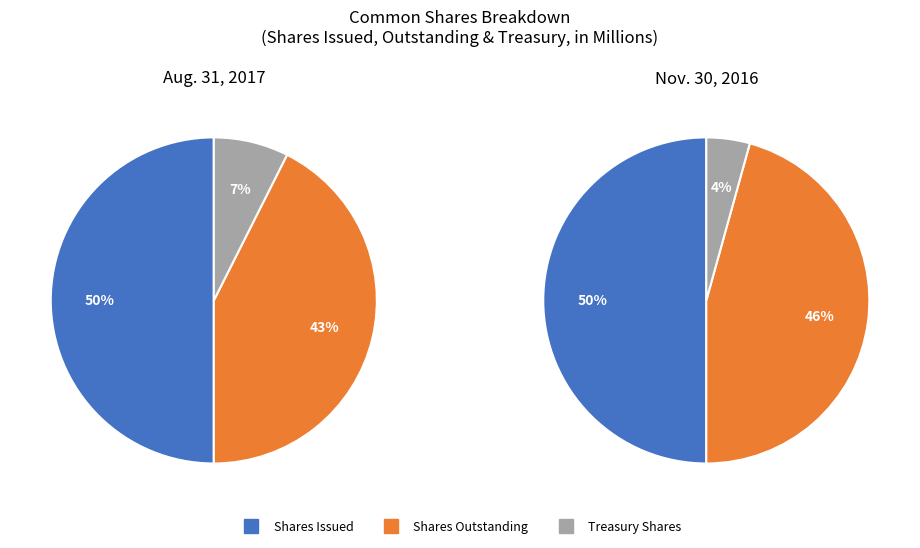

To the nearest percent, what percentage of the pie is Treasury Shares?

7%